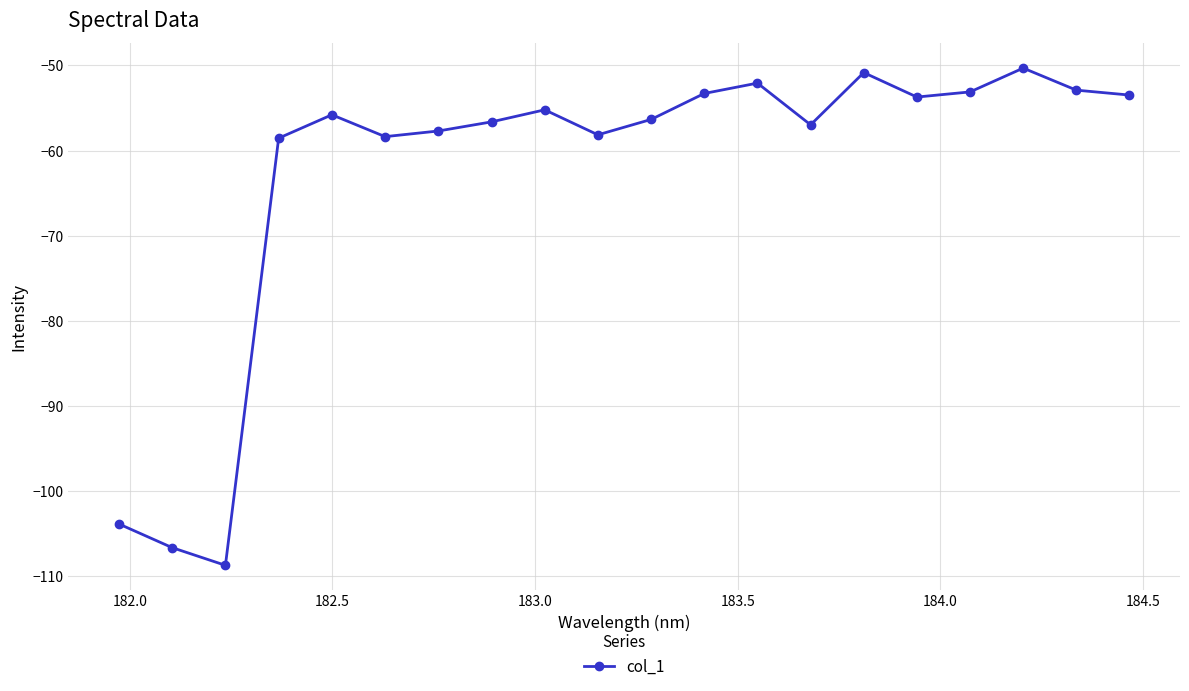

What is the difference between the maximum and minimum values?

58.4